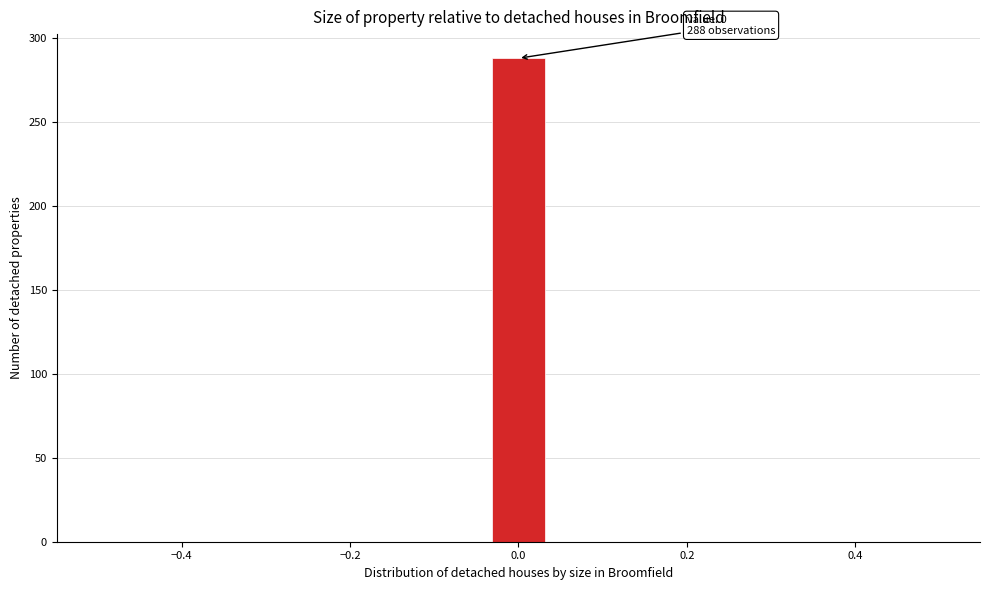

Around what value on the x-axis is the tallest bar? Give the approximate position of its centre, as read against the axis.

0.00